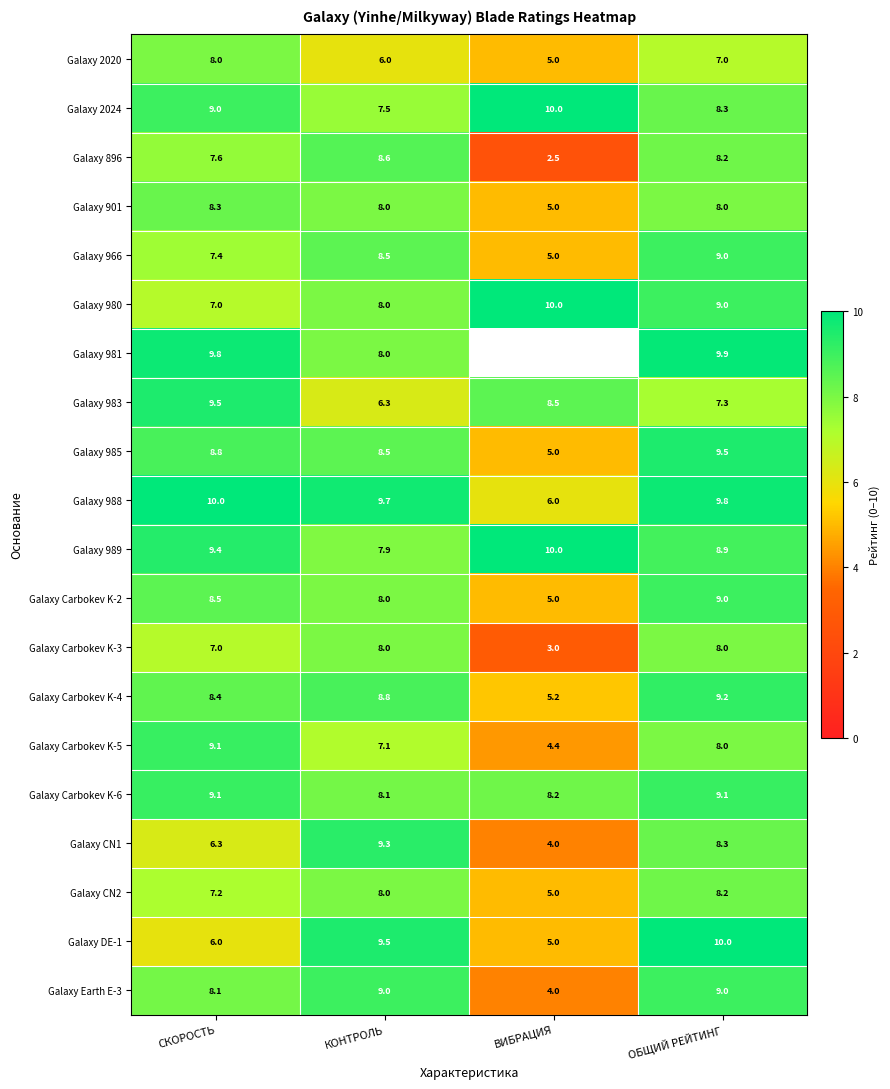

Read the Galaxy Carbokev K-2 value at КОНТРОЛЬ.

8.0